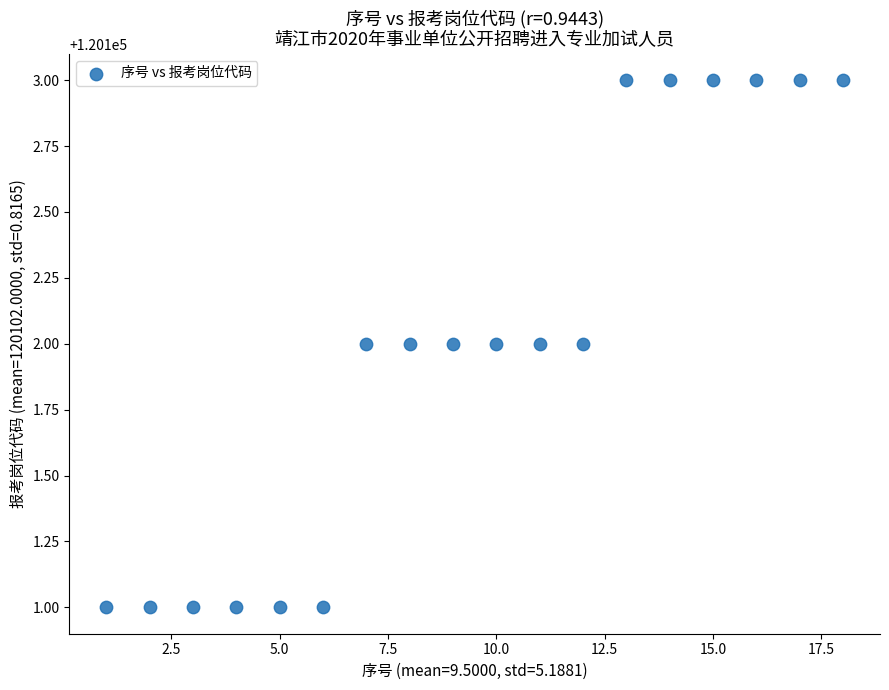

What is the range of X values (max minus min)?

17